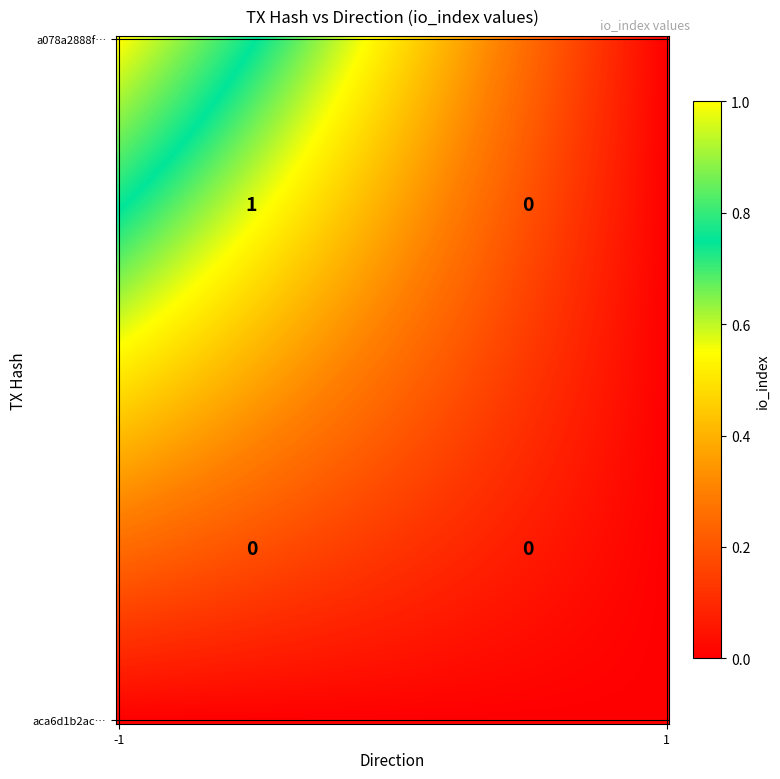

At which label does aca6d1b2accb5f8e3b62c0d5c19a1bade42996a reach its minimum?

-1